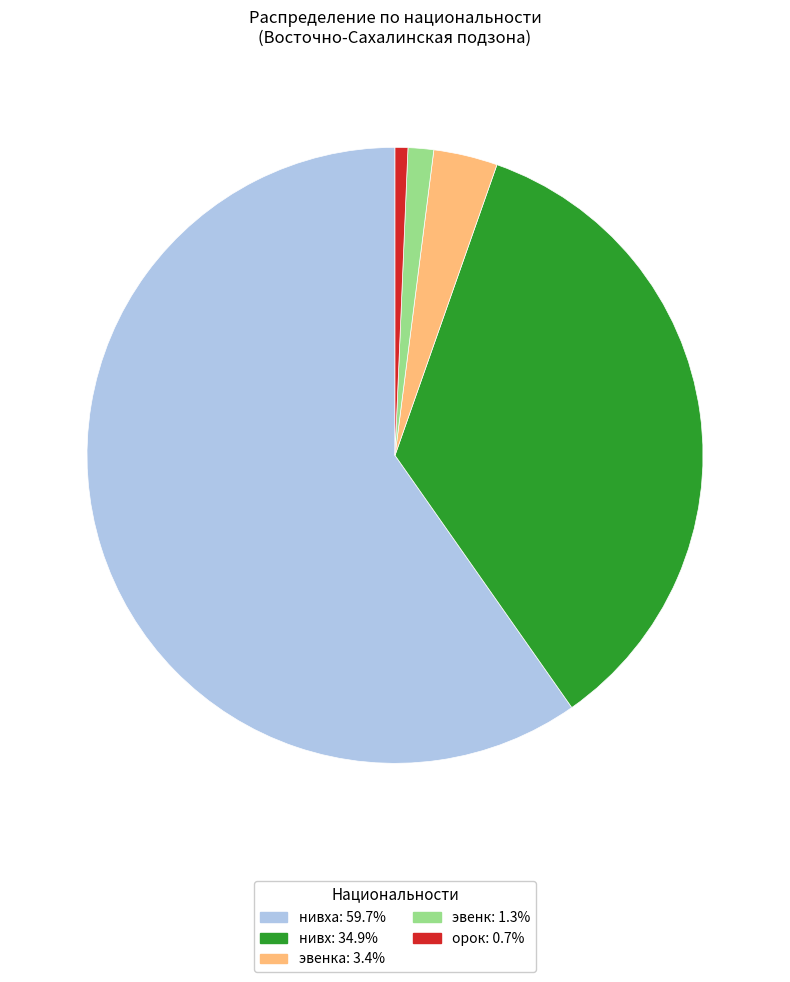

Does нивха: 59.7% represent more than half of the total?

Yes